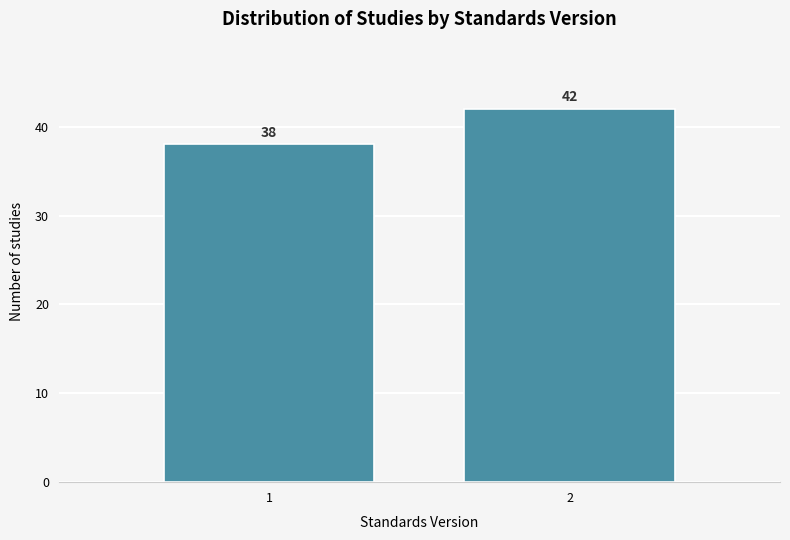

Reading left to right, transcribe all the data shown in this chart.

38	42